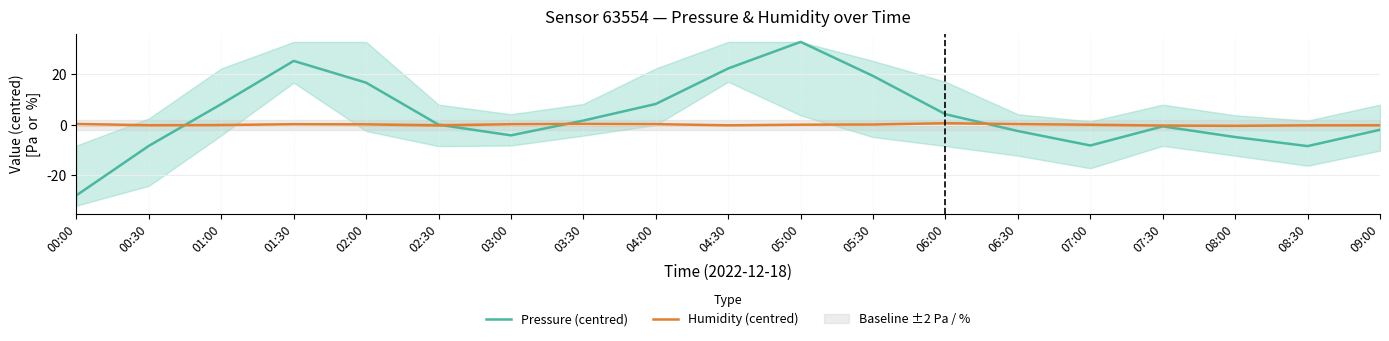

How many negative values does the Humidity (centred) series have?

9